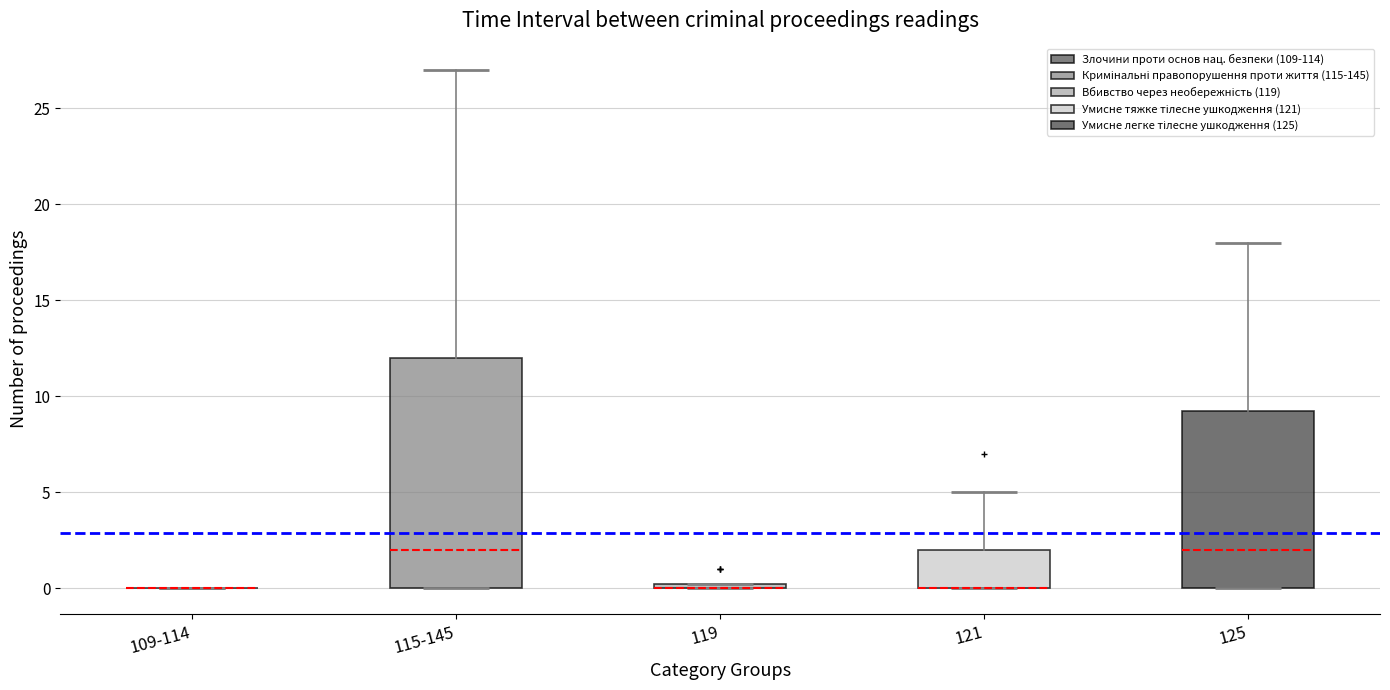

Comparing the boxes themselves (not the whiskers), which one is the tallest?

115-145